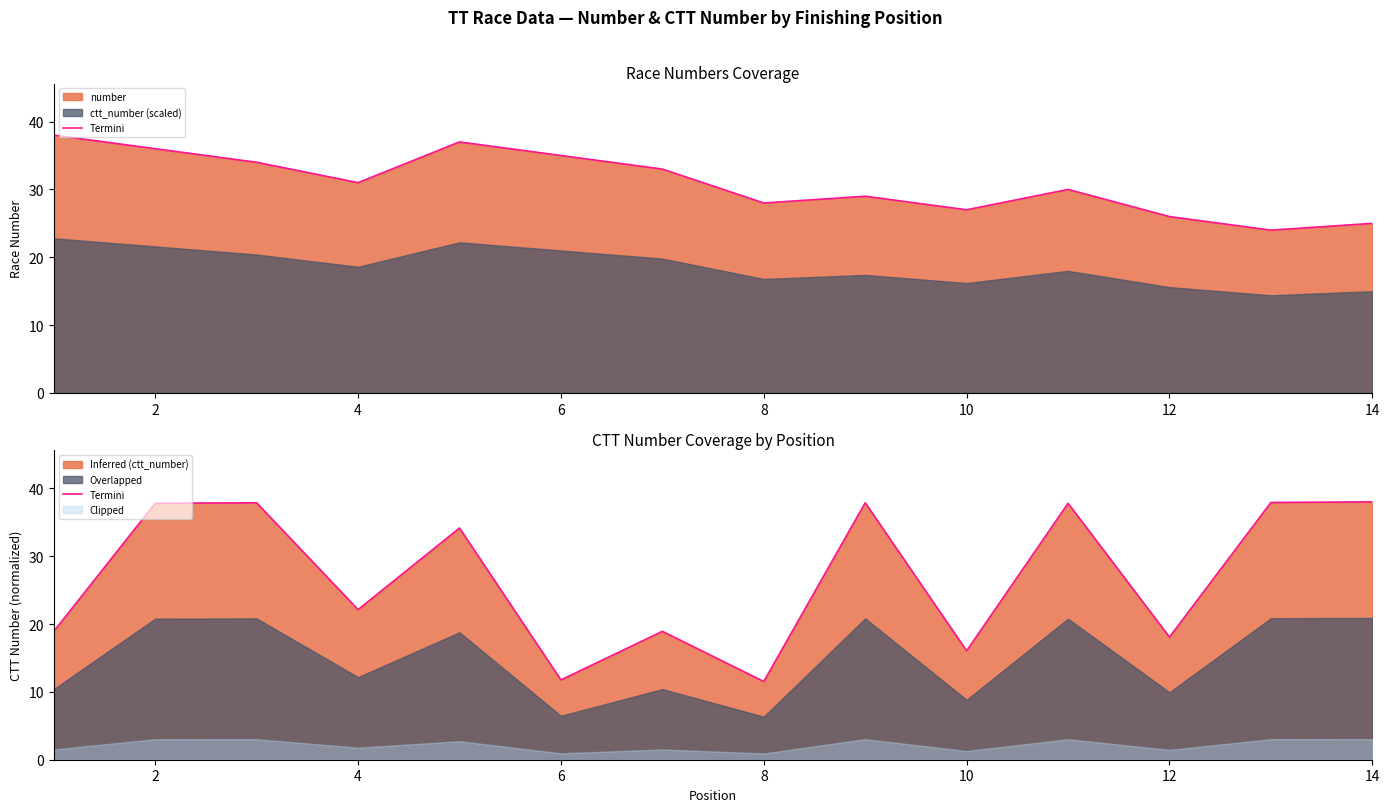

How many points are lower than both their immediate neighbors (excluding endpoints)?

5